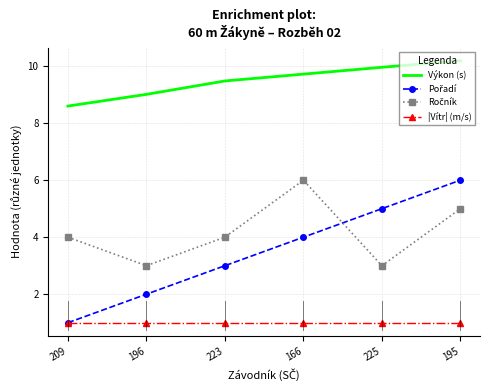

True or false: Výkon (s) and |Vítr| (m/s) intersect in this chart.

False